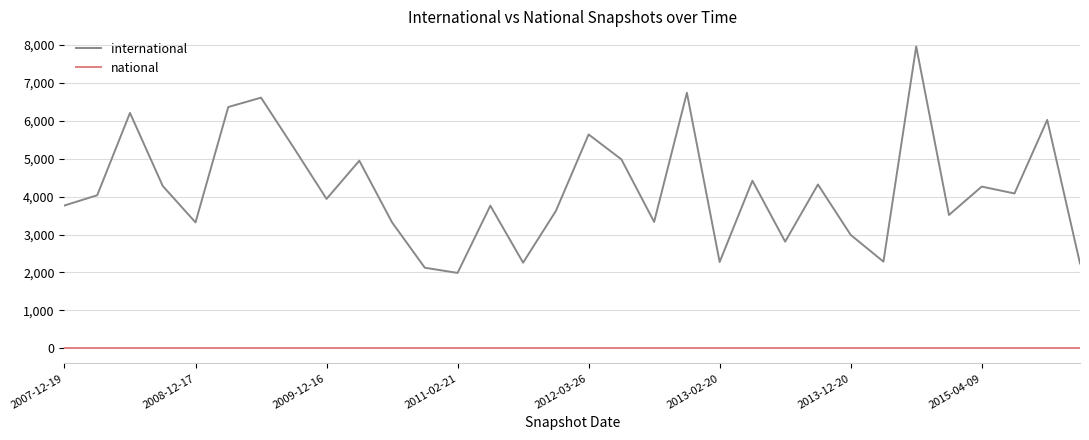

Which series has the largest range (max minus min)?

international